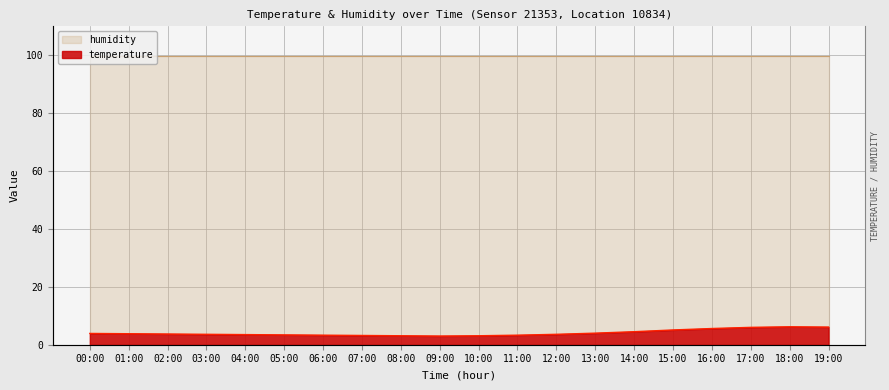

The value at 18:00 is 6.2. True or false?

True